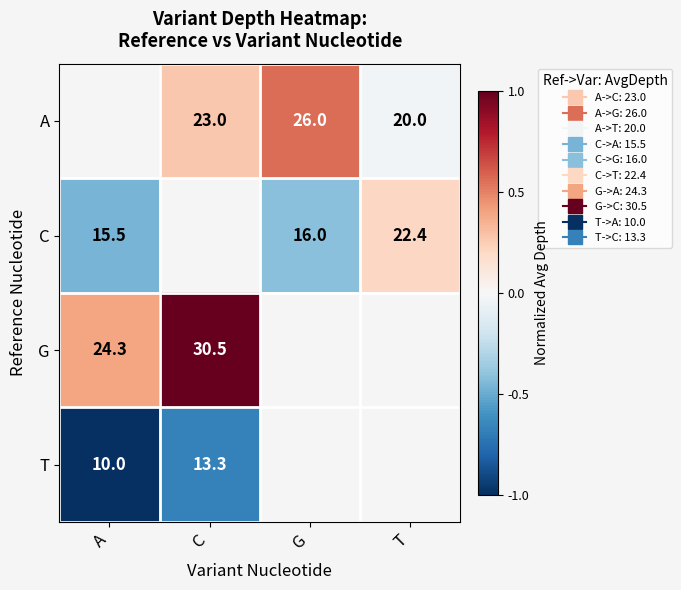

Which has a higher value, A or G?

G